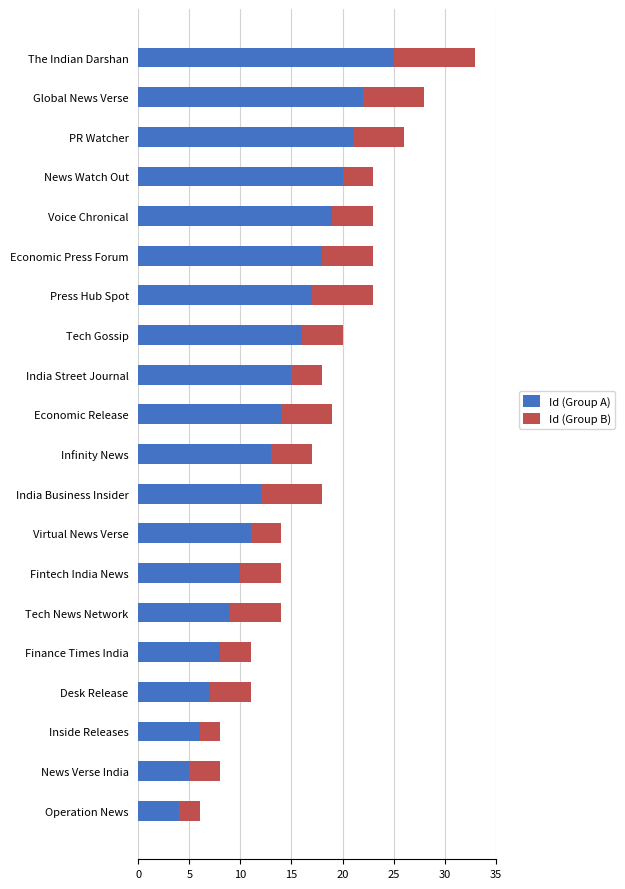

What is the difference between the maximum and minimum values in the Id (Group A) series?

21